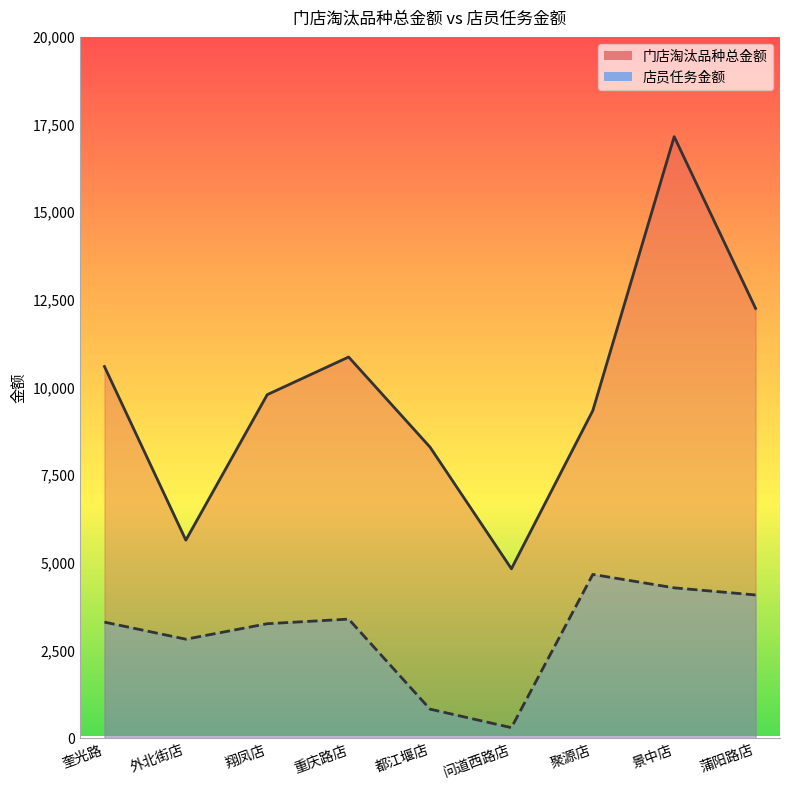

Rank the series by their average value, from lowest to highest.

店员任务金额, 门店淘汰品种总金额